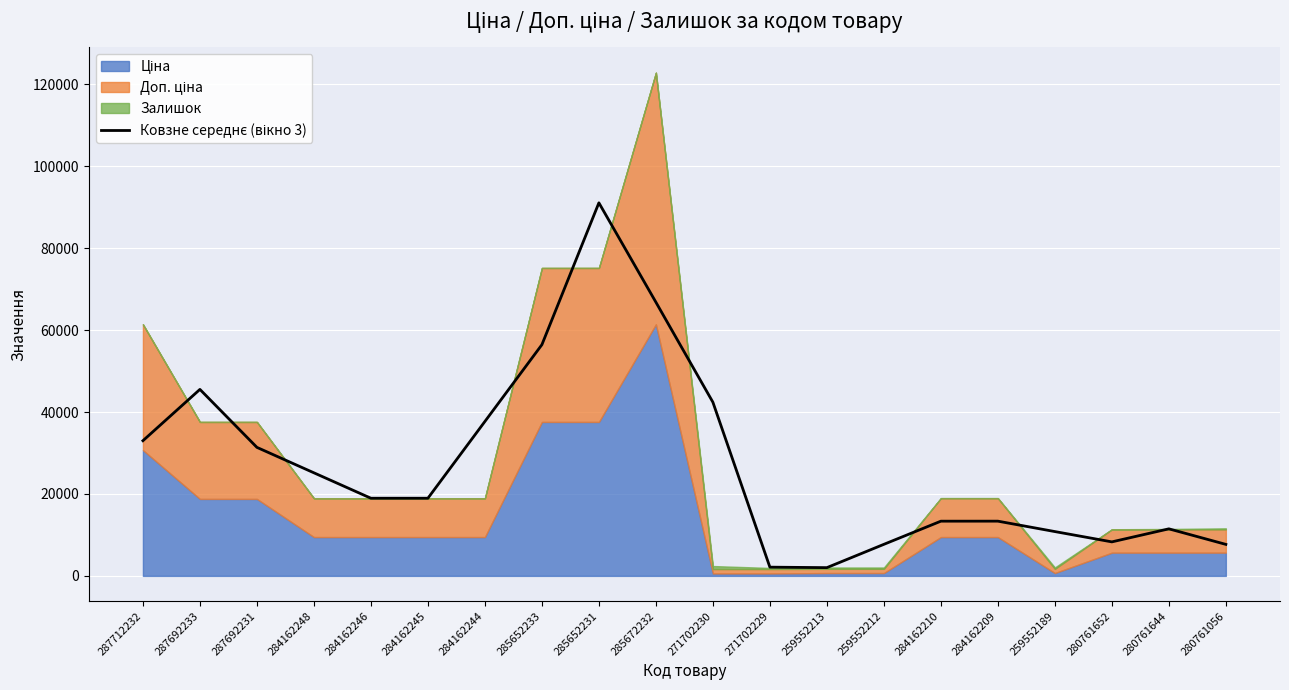

Where is the data nearest to the value 46556?

287692233